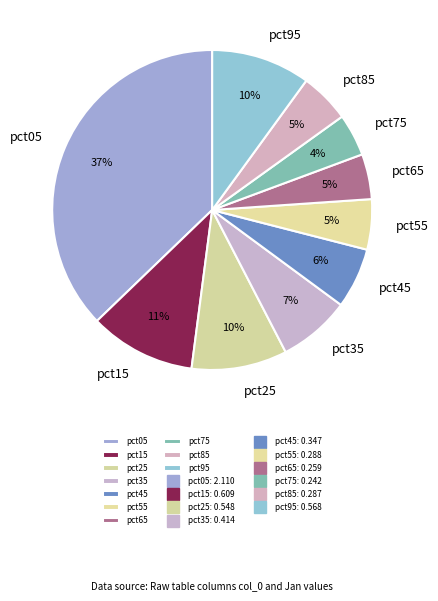

To the nearest percent, what portion does pct35 represent?

7%